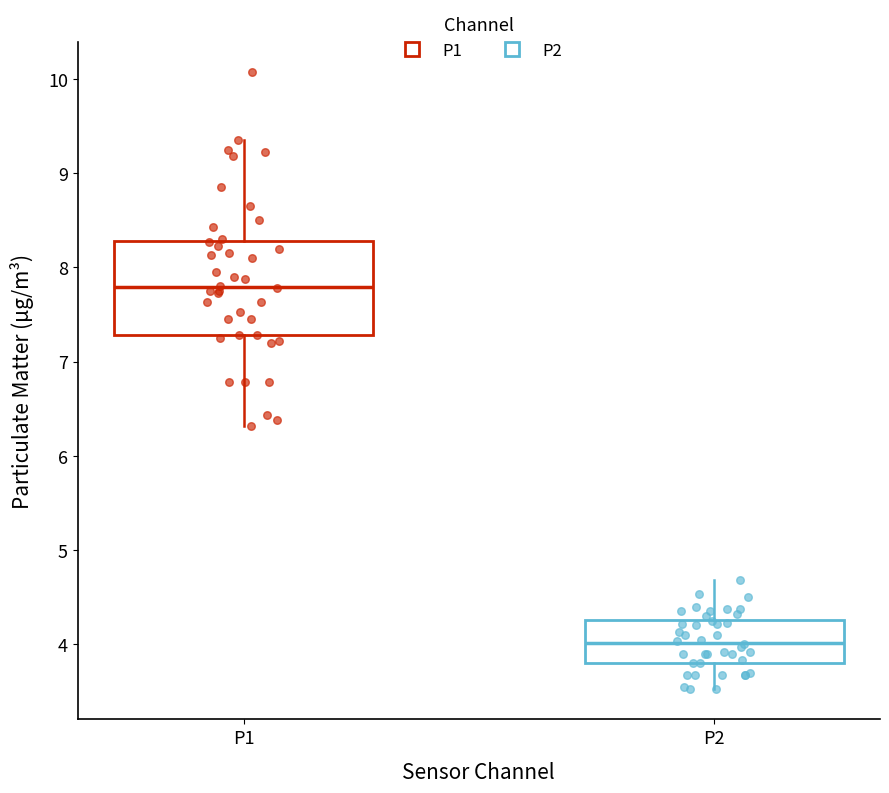

Where does the median line of the box for P1 sit on the y-axis? The values are not printed on the chart, so give them approximately, as read against the axis.

7.8